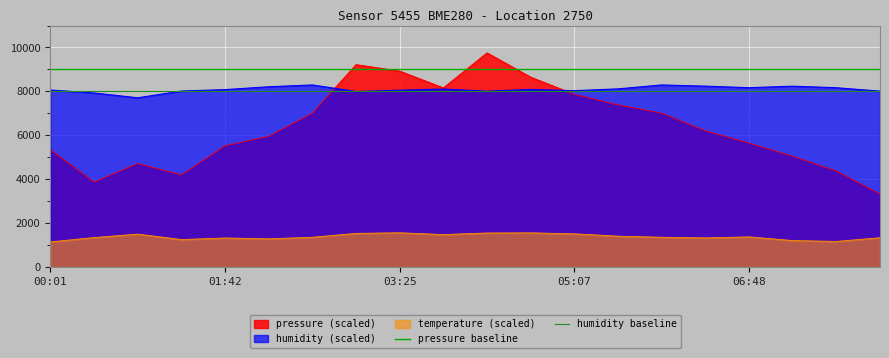

What is the minimum value for pressure baseline?

9000